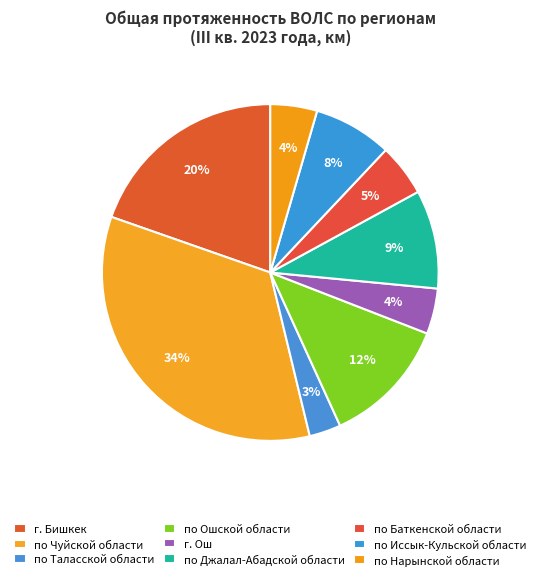

Which slice is the largest?

по Чуйской области